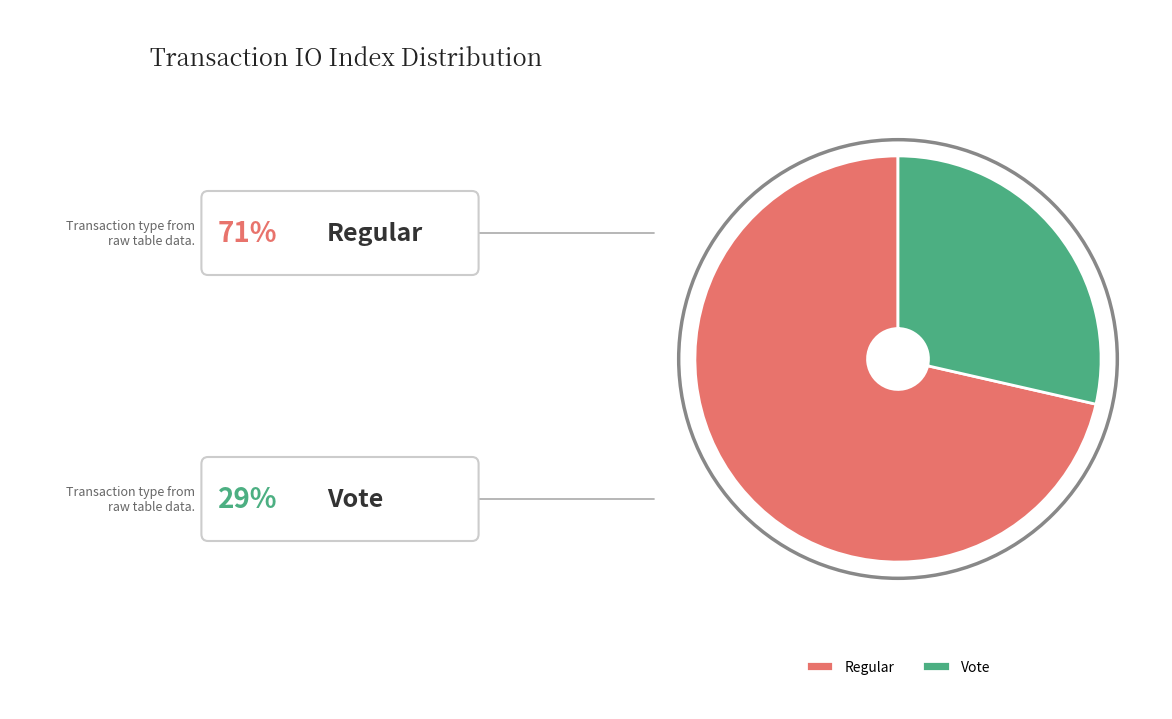

Rank the categories by value from lowest to highest.

Vote, Regular